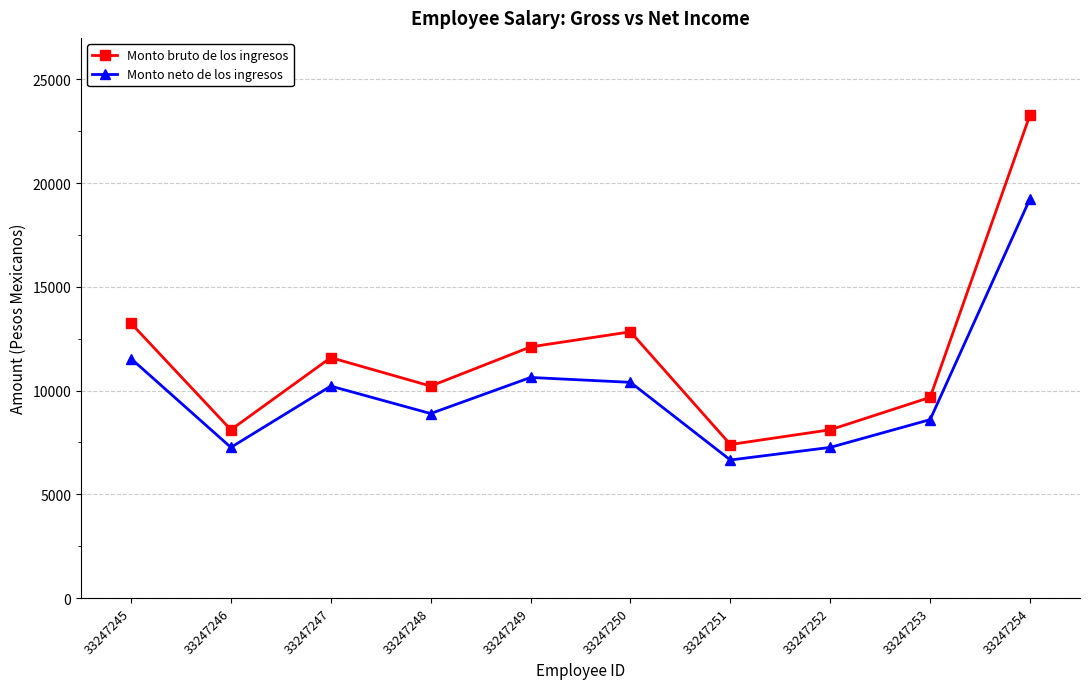

What is the sum of all Monto bruto de los ingresos values?

116573.4